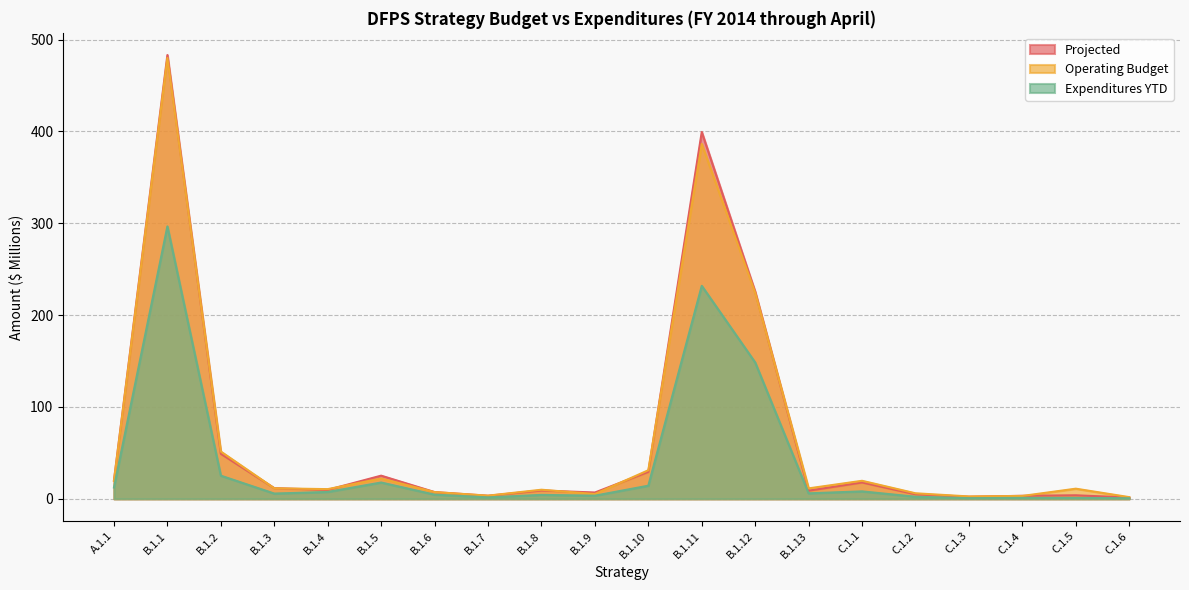

How many data points in Expenditures YTD are less than 5?

9